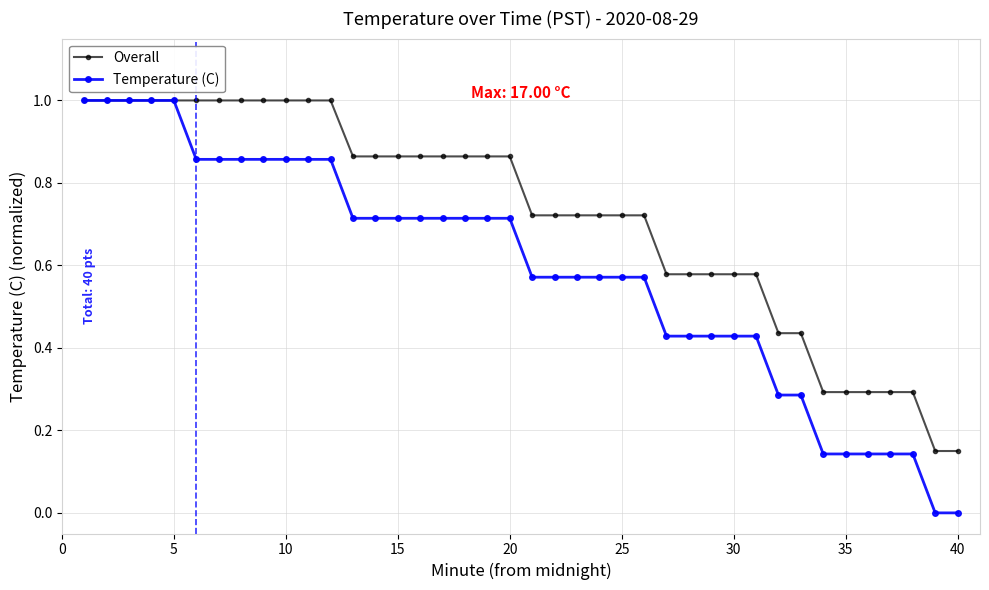

What is the value of the Overall point at the 2nd from the left?

1.0